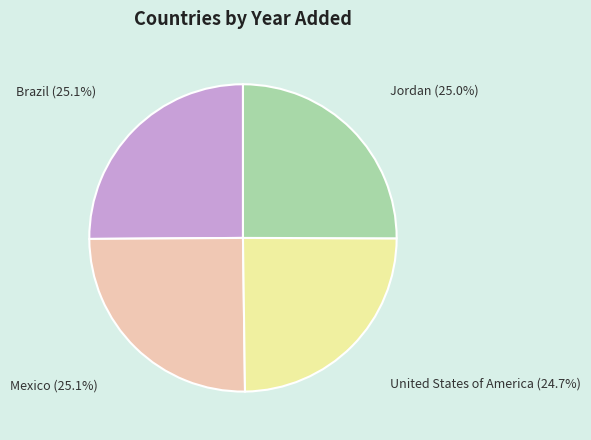

What is the ratio of the value at Brazil to the value at Mexico?

1.0